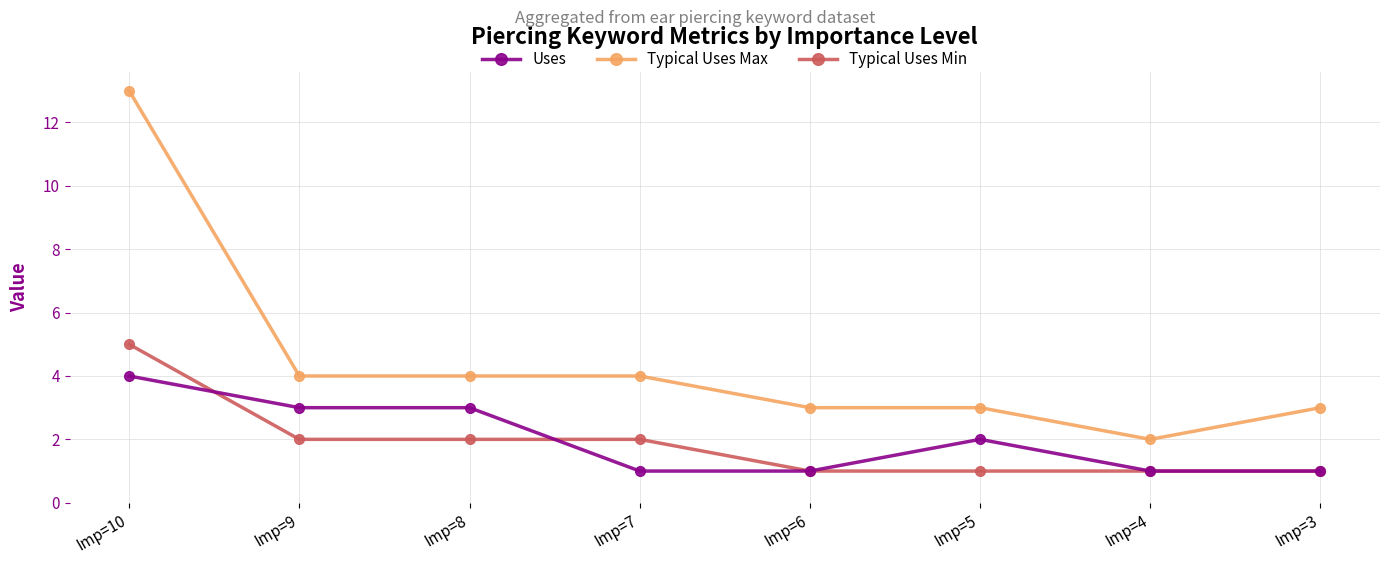

Count the number of data series in this chart.

3